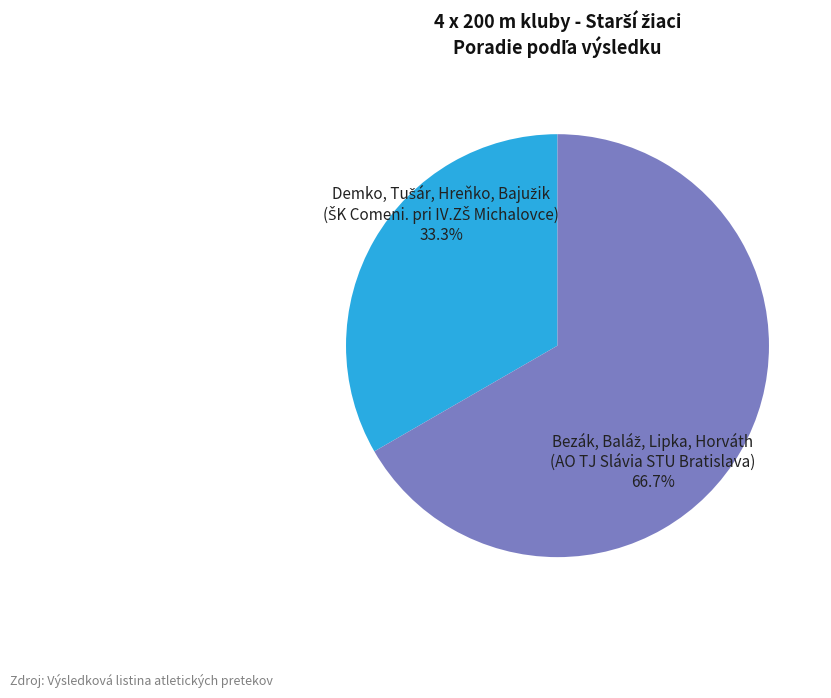

Does any single category account for the majority?

Yes